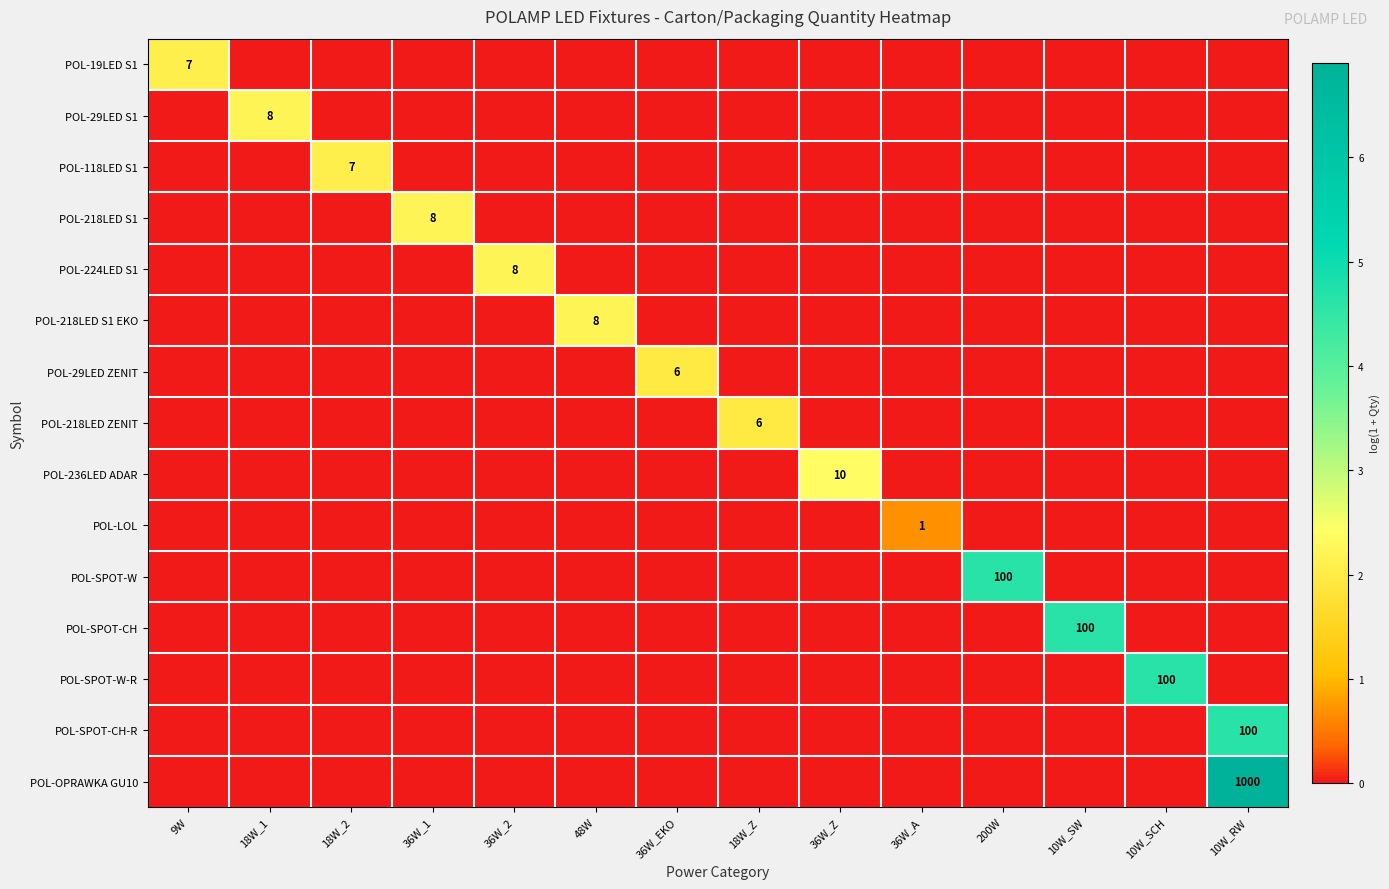

The POL-29LED S1 series shows 12 at 18W_1. True or false?

False